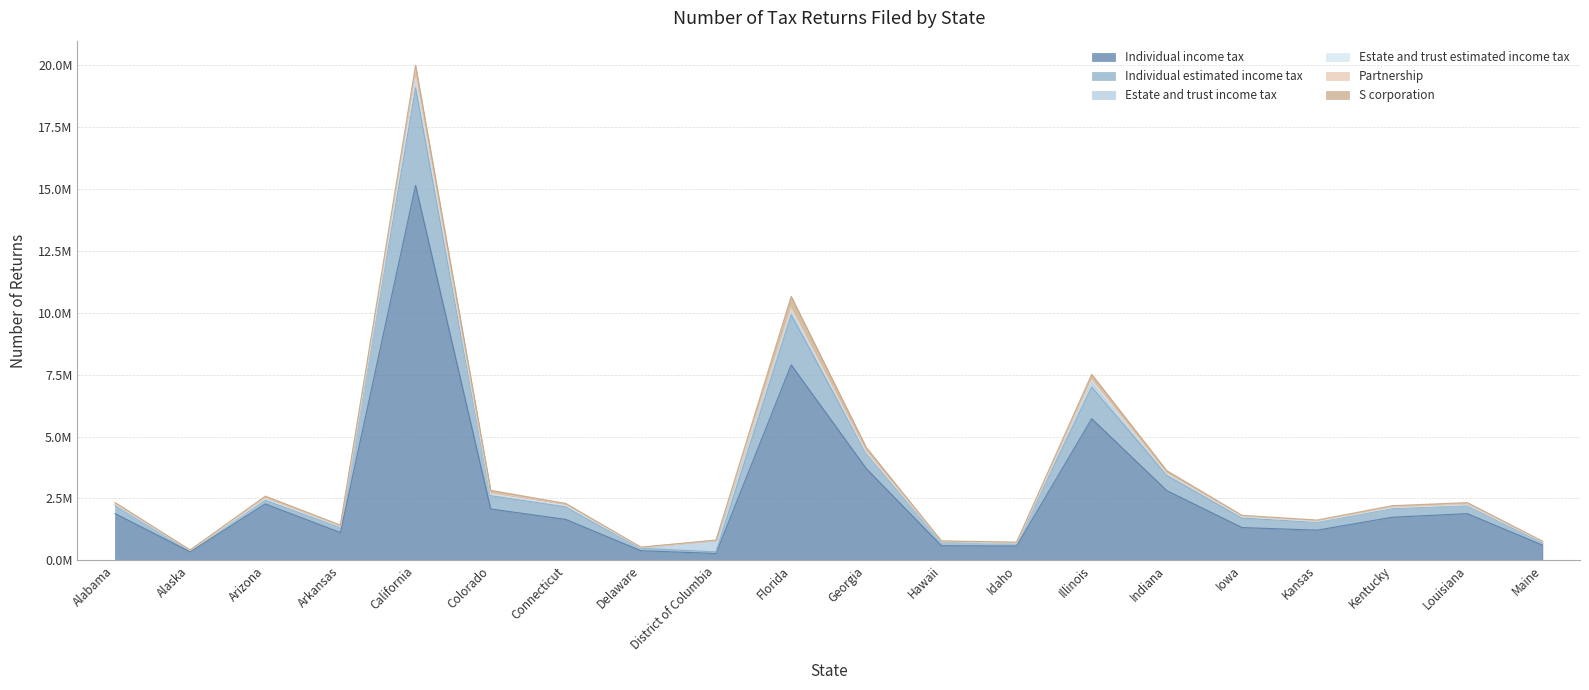

What is the average value of the S corporation series?

77217